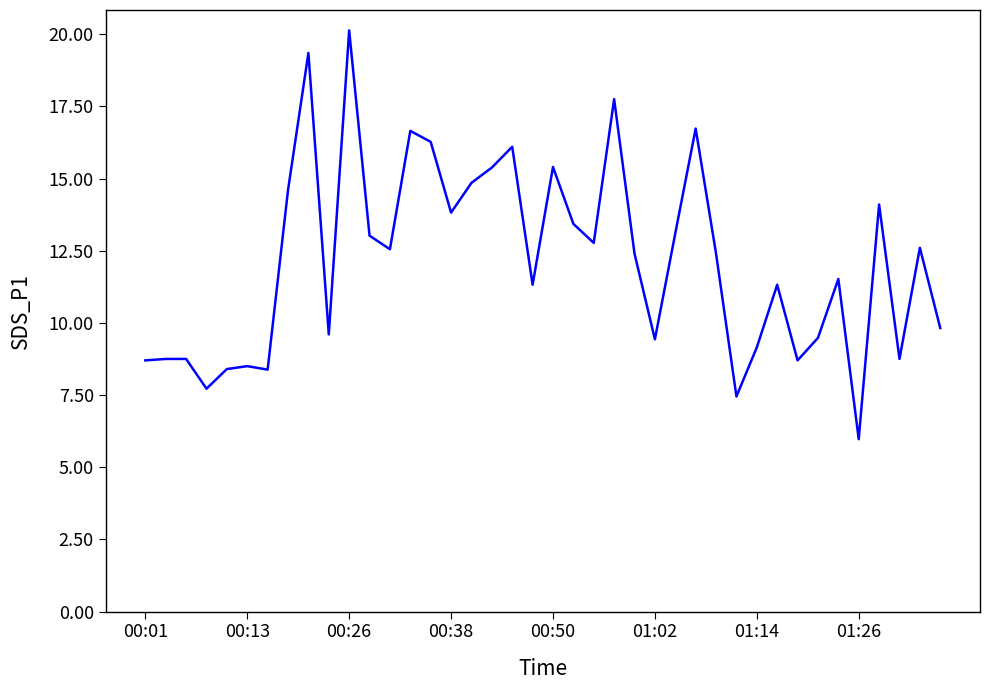

How many lines are shown in the chart?

1